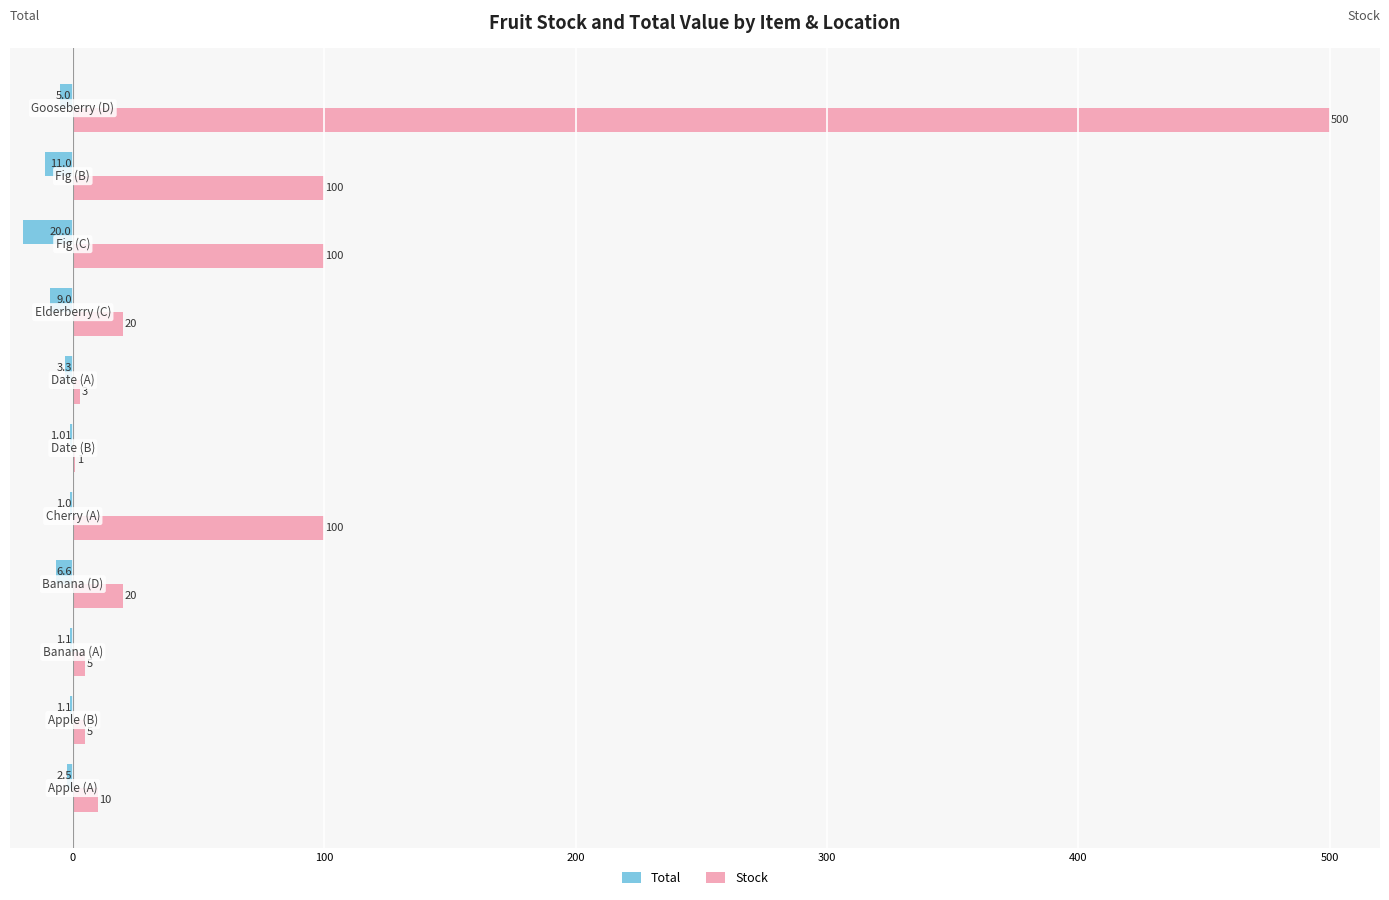

Which series has the largest total across all categories?

Stock